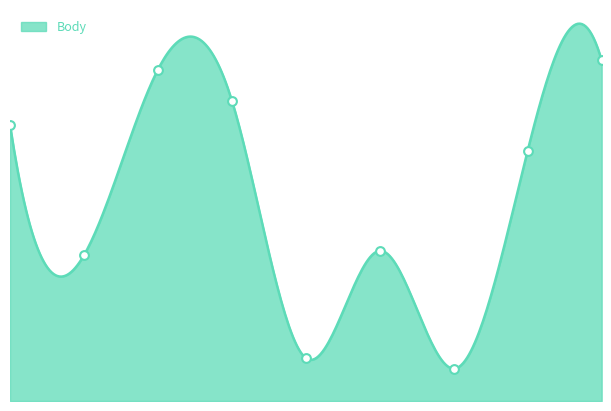

What is the change in value from 7 to 8?

+844